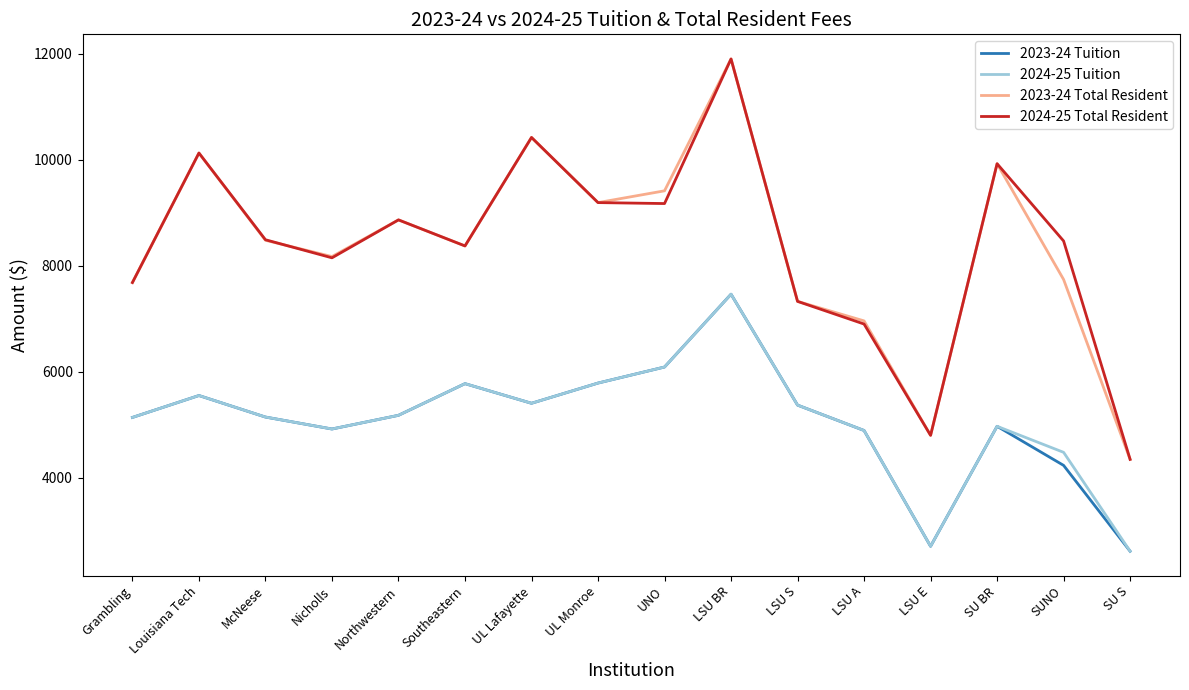

At which category is the sum across all series the highest?

LSU BR